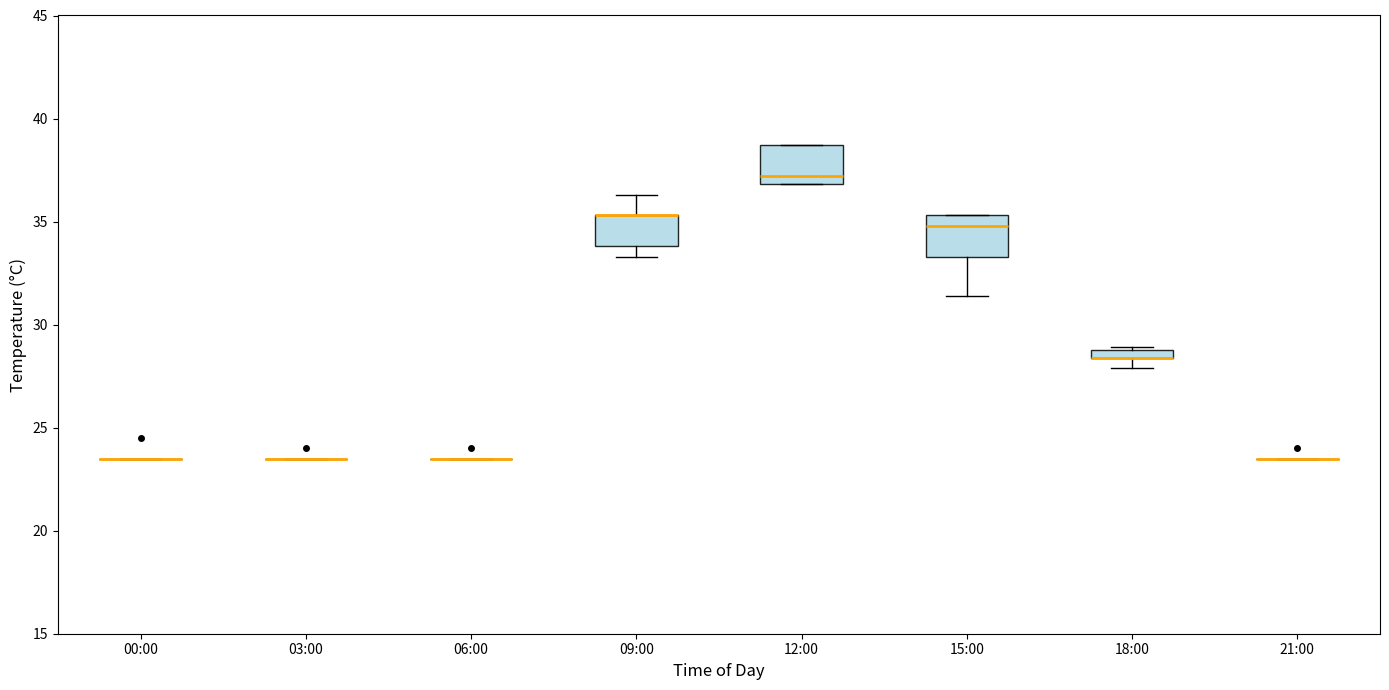

Where does the lower whisker of the box for 15:00 end on the y-axis? The values are not printed on the chart, so give them approximately, as read against the axis.

31.5